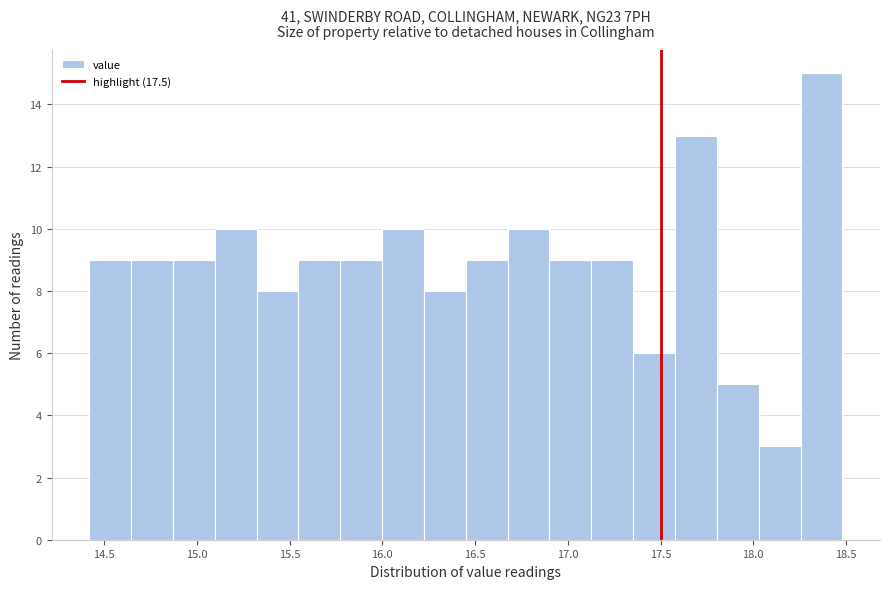

How tall is the bar that spans 15.30 to 15.55 on the x-axis? Neither the bar edges nor the heights are printed on the chart, so give them approximately, as read against the axes.

8